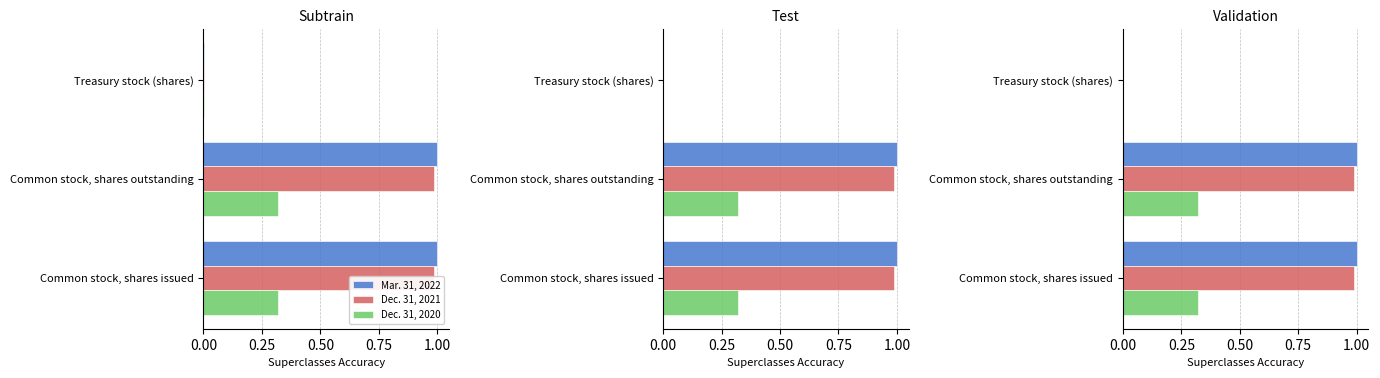

What is the sum of the Dec. 31, 2020 values at Common stock, shares issued and Treasury stock (shares)?

0.3